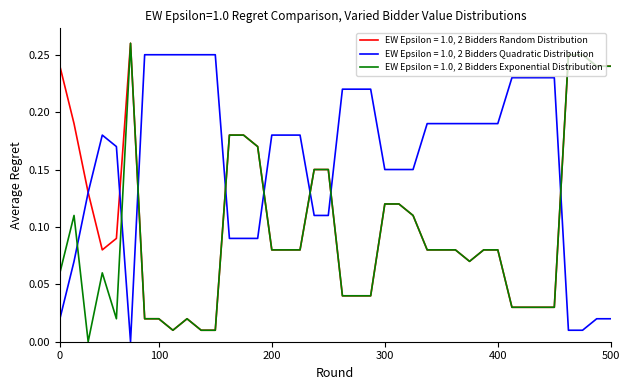

How many intersections are there between EW Epsilon = 1.0, 2 Bidders Quadratic Distribution and EW Epsilon = 1.0, 2 Bidders Exponential Distribution?

8